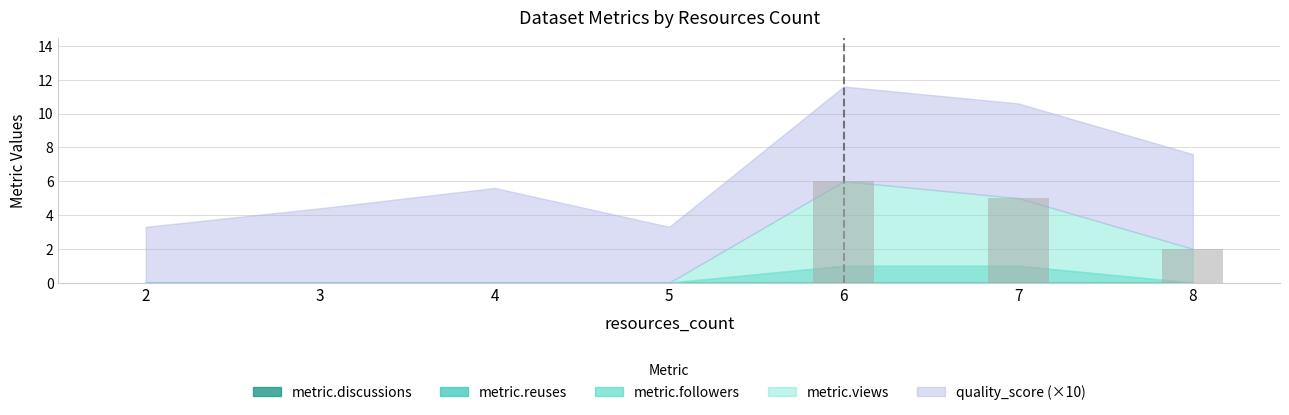

Is it true that the value at 7 is 3?

False